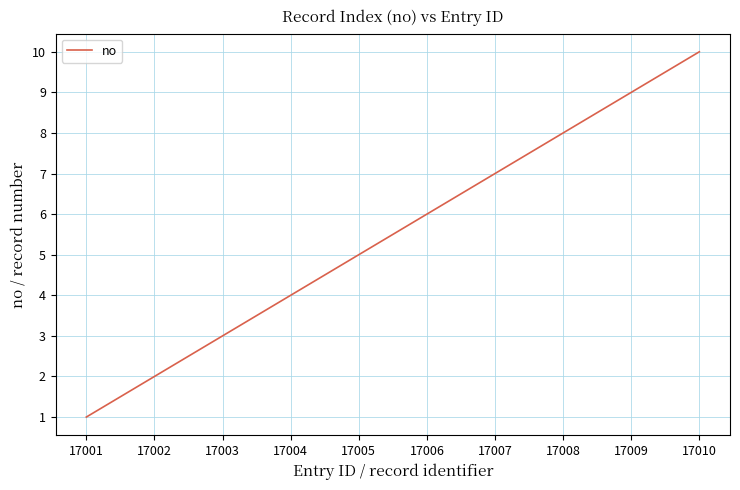

At which category does the chart reach its peak across all series?

17010